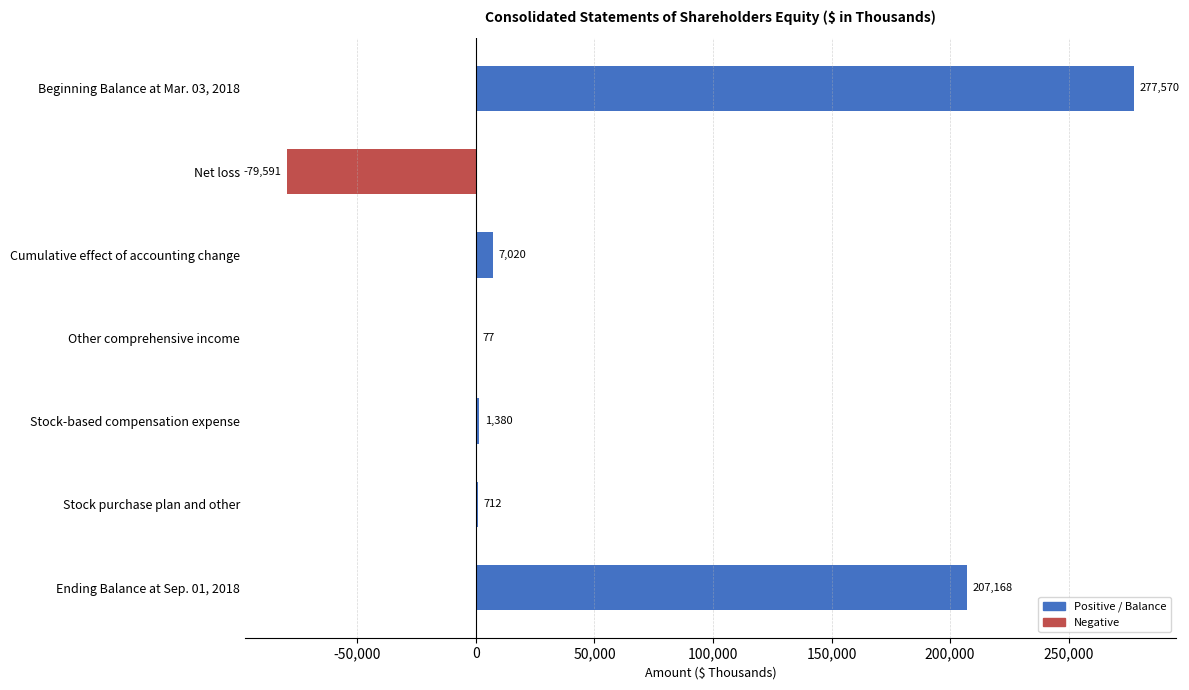

What is the change in value from Cumulative effect of accounting change to Other comprehensive income?

-6943